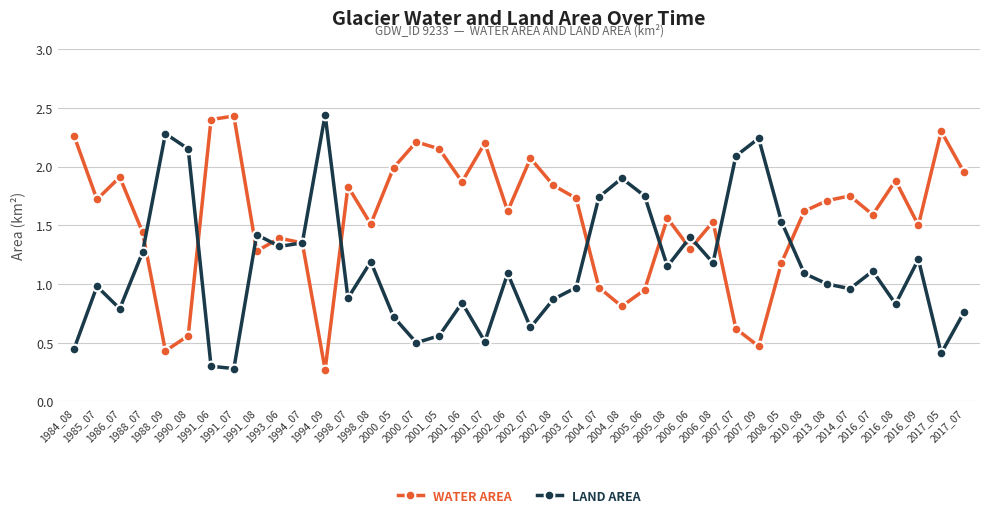

What is the smallest value displayed?

0.3